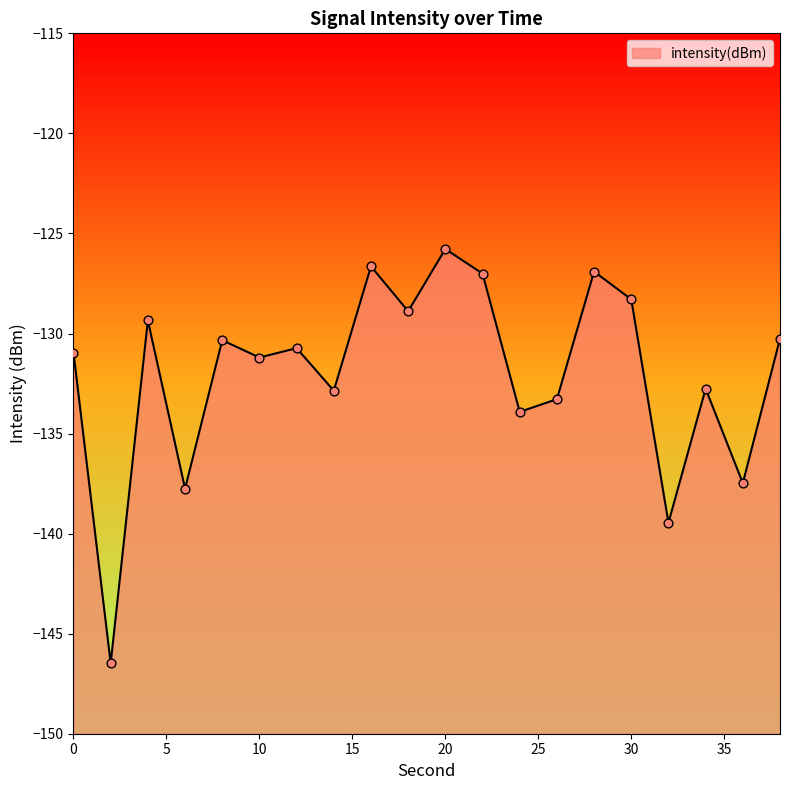

What is the change in value from 2 to 38?

+16.2